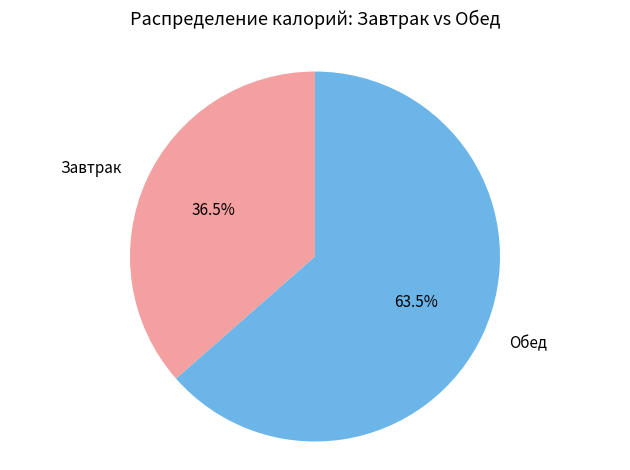

Is there any slice that represents more than half of the pie?

Yes